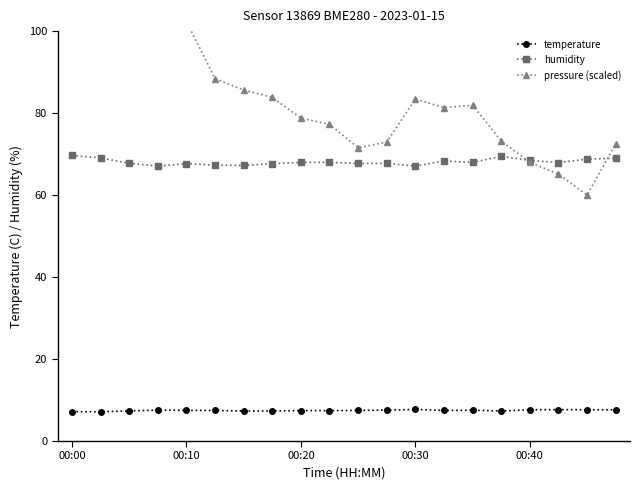

How many interior local peaks does the pressure (scaled) series have?

4